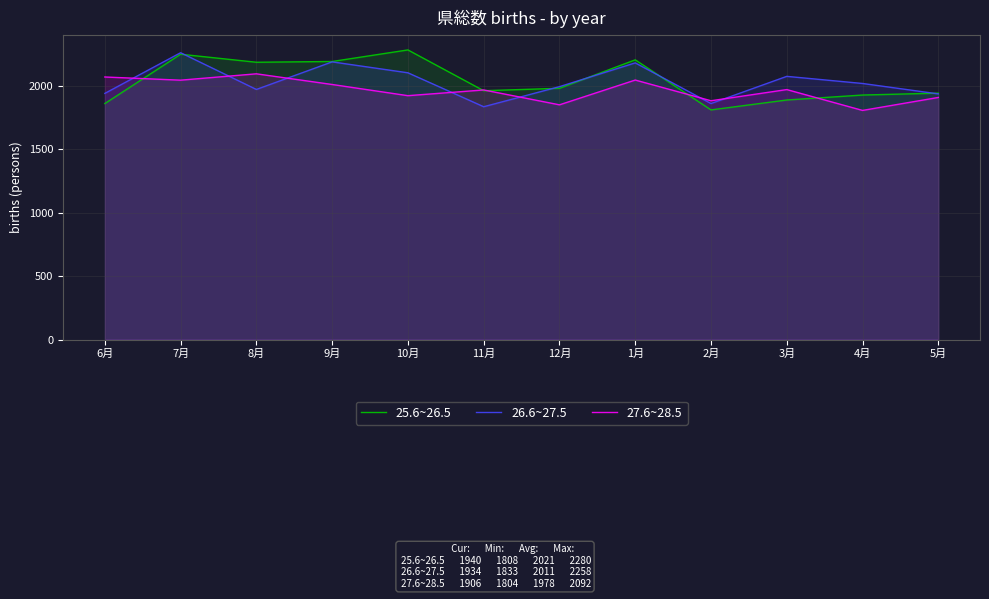

What are all the series names shown in the legend?

25.6~26.5, 26.6~27.5, 27.6~28.5